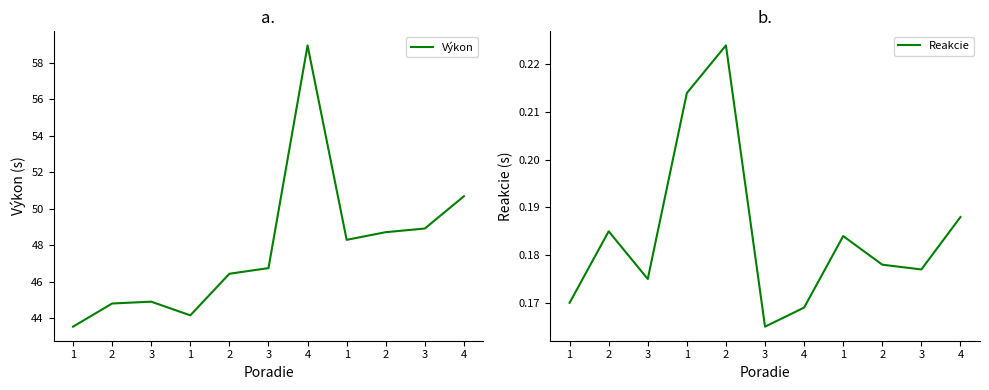

What is the maximum value shown in the chart?

59.0